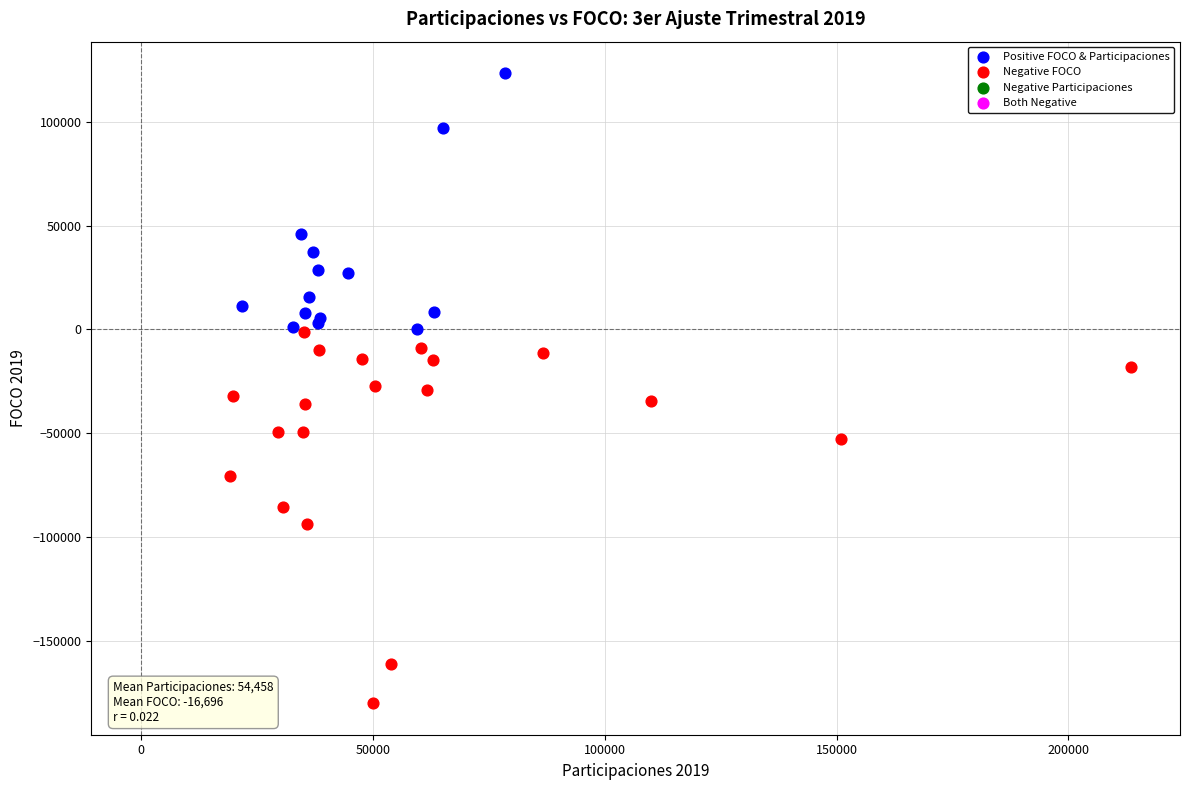

Which series reaches the minimum Y coordinate?

Negative FOCO